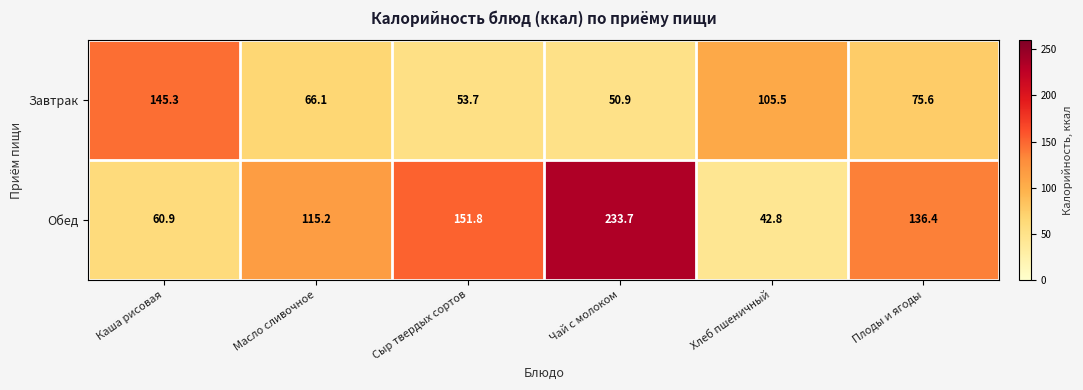

At which label does Завтрак first exceed 75?

Каша рисовая